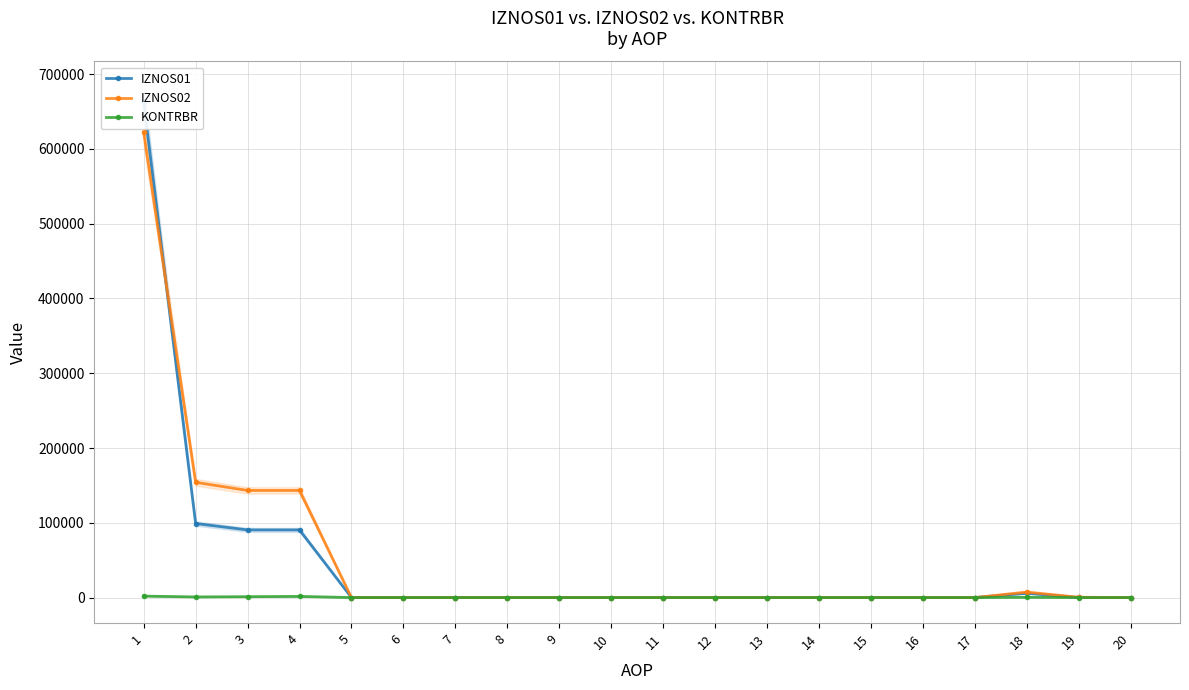

What is the sum of all IZNOS01 values?

948664.4